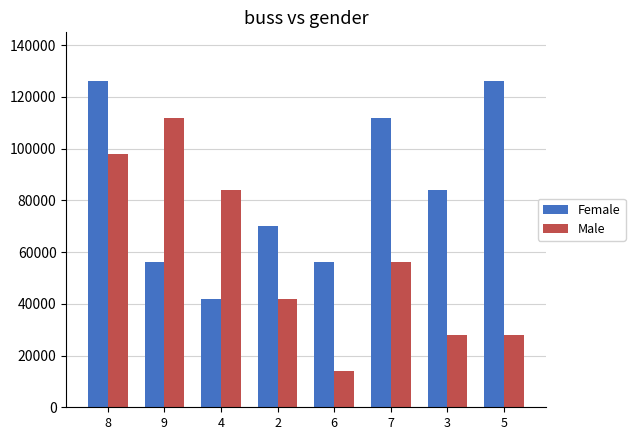

What is the maximum value for Female?

126000